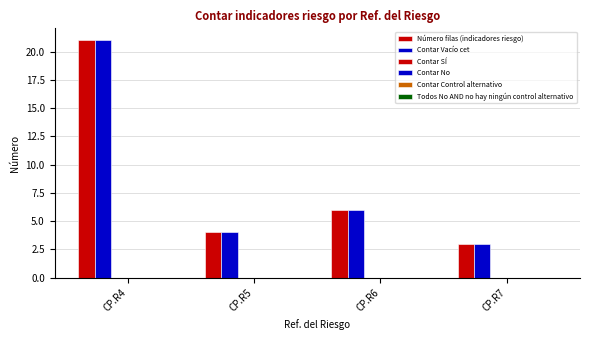

How many series are shown in this chart?

2